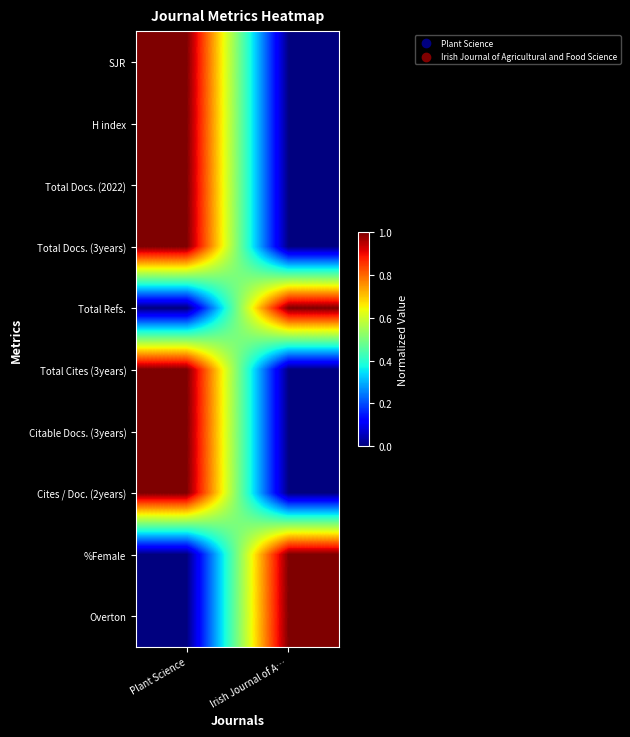

At how many categories does at least one series exceed 0?

2